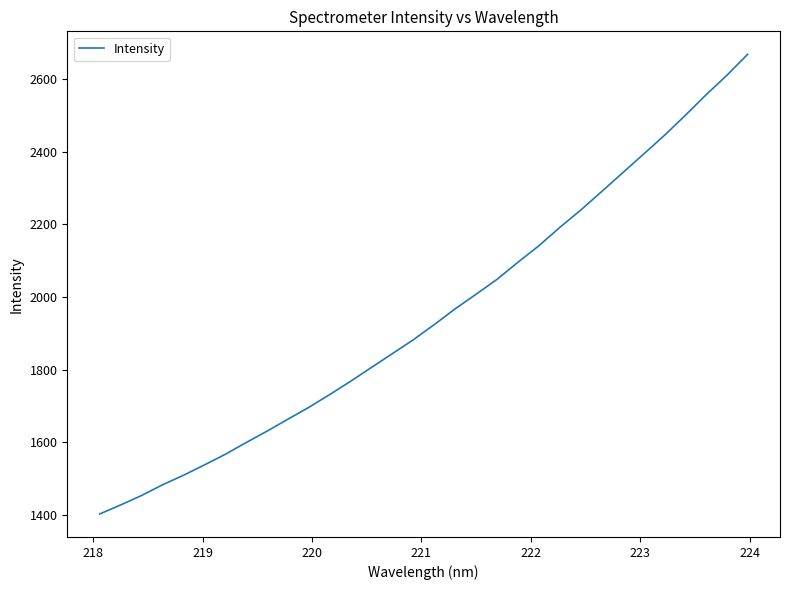

What is the smallest value displayed?

1402.0